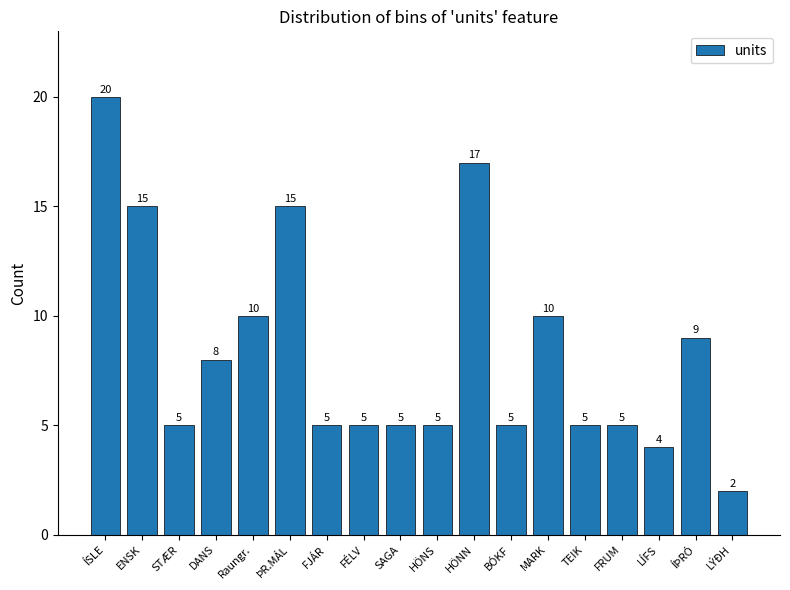

Reading left to right, transcribe all the data shown in this chart.

20	15	5	8	10	15	5	5	5	5	17	5	10	5	5	4	9	2